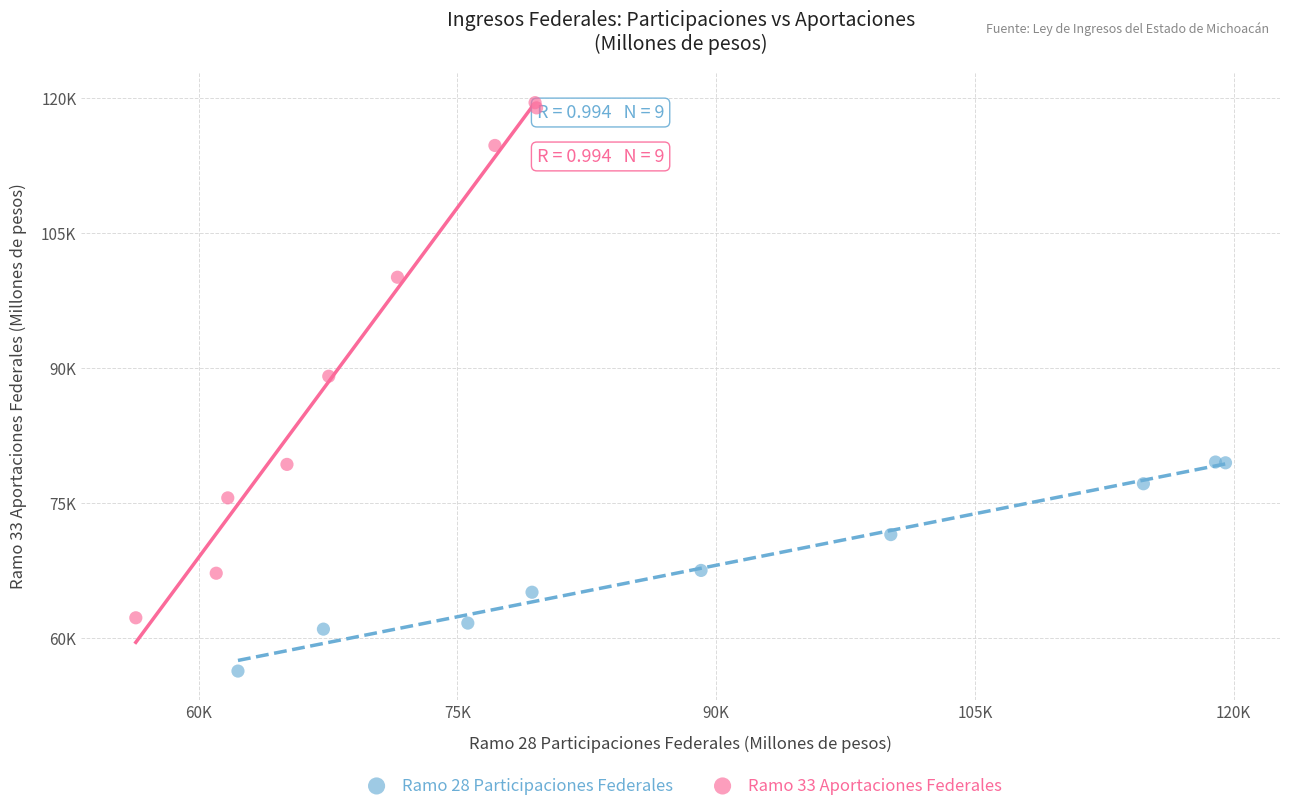

What are all the series names shown in the legend?

Ramo 28 Participaciones Federales, Ramo 33 Aportaciones Federales